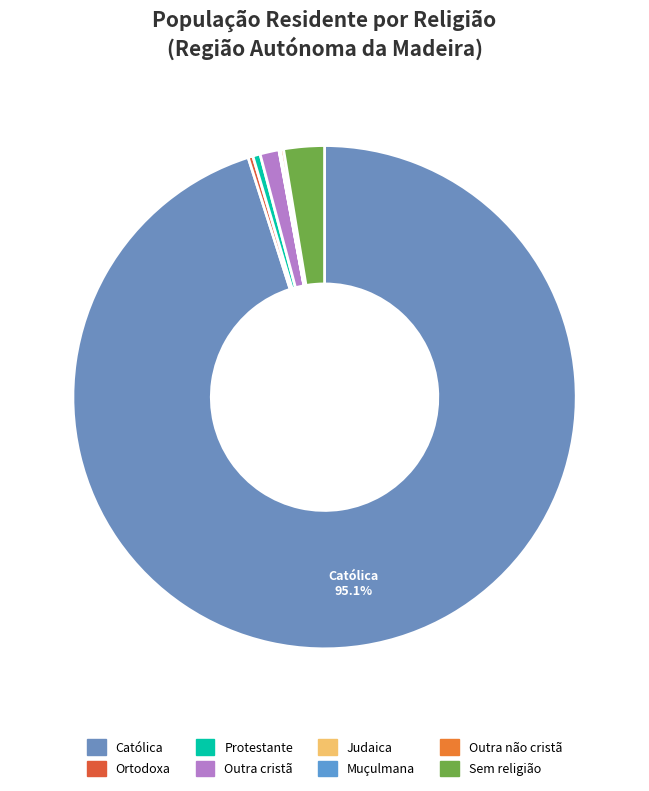

What portion of the pie excludes Católica?

4.9%